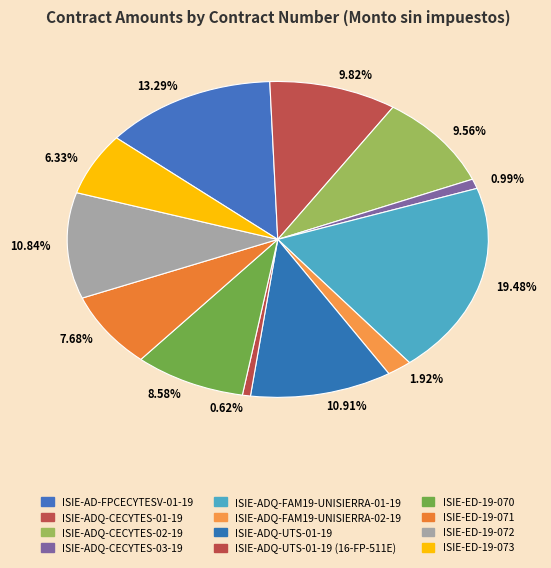

Count the number of slices in the pie.

12